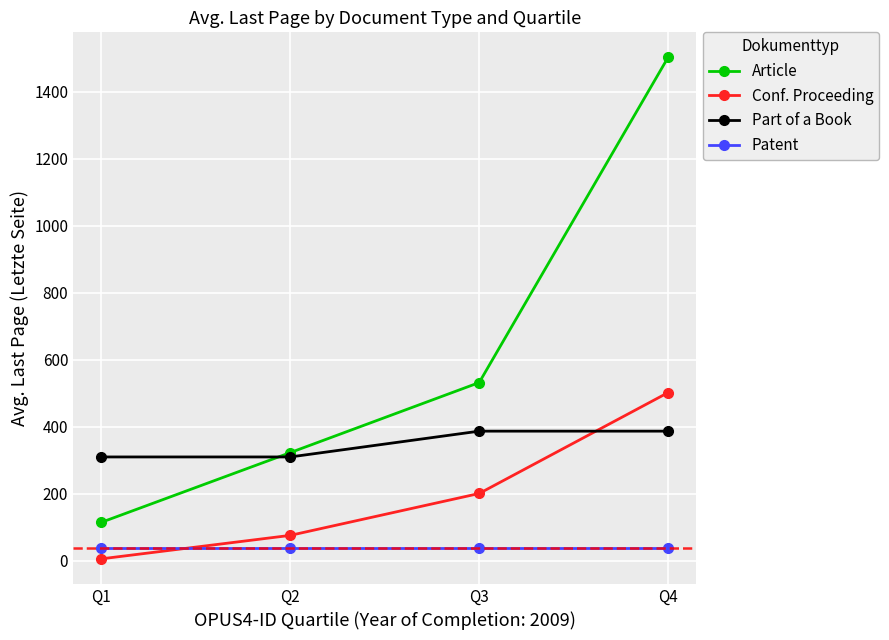

True or false: Article has more than 0 interior local peaks.

False